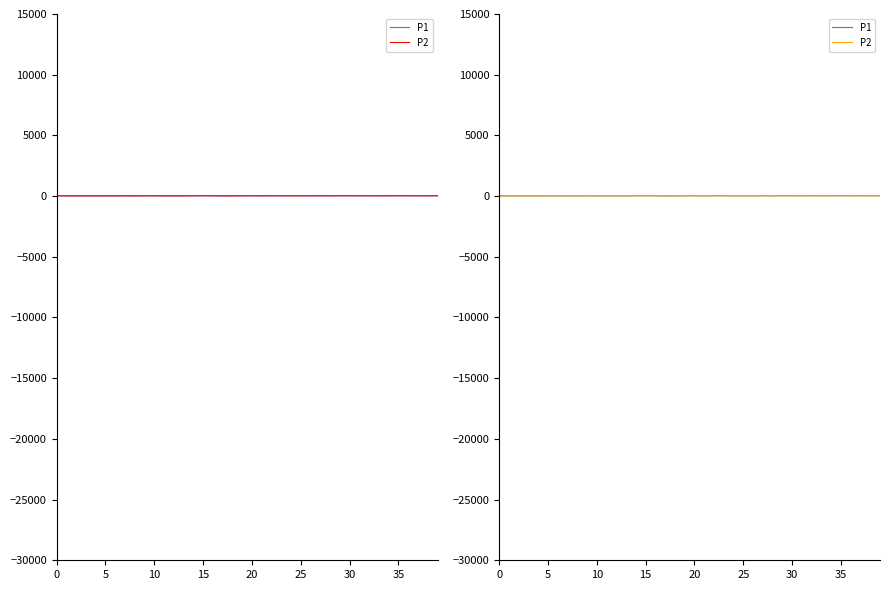

Where does the P1 series first go above 24?

14